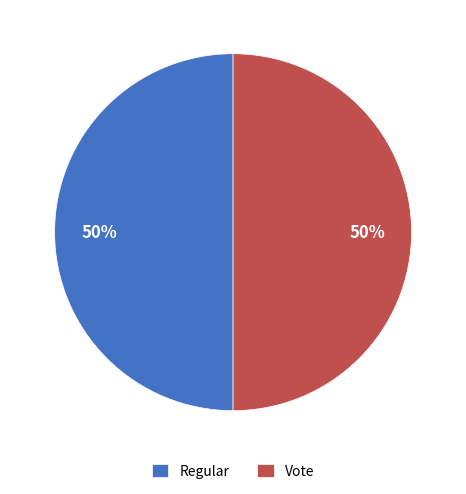

Combined, do Vote and Regular account for over 50%?

Yes